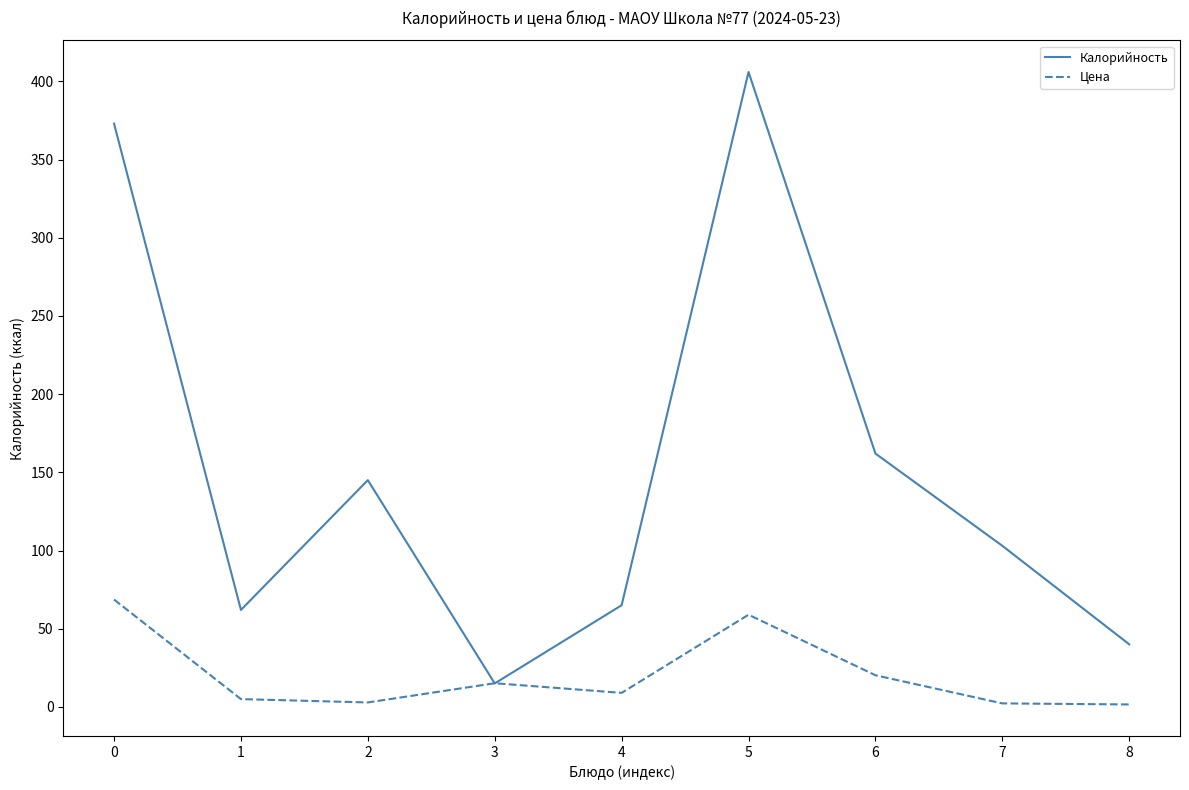

Where is the first local maximum for Калорийность?

2